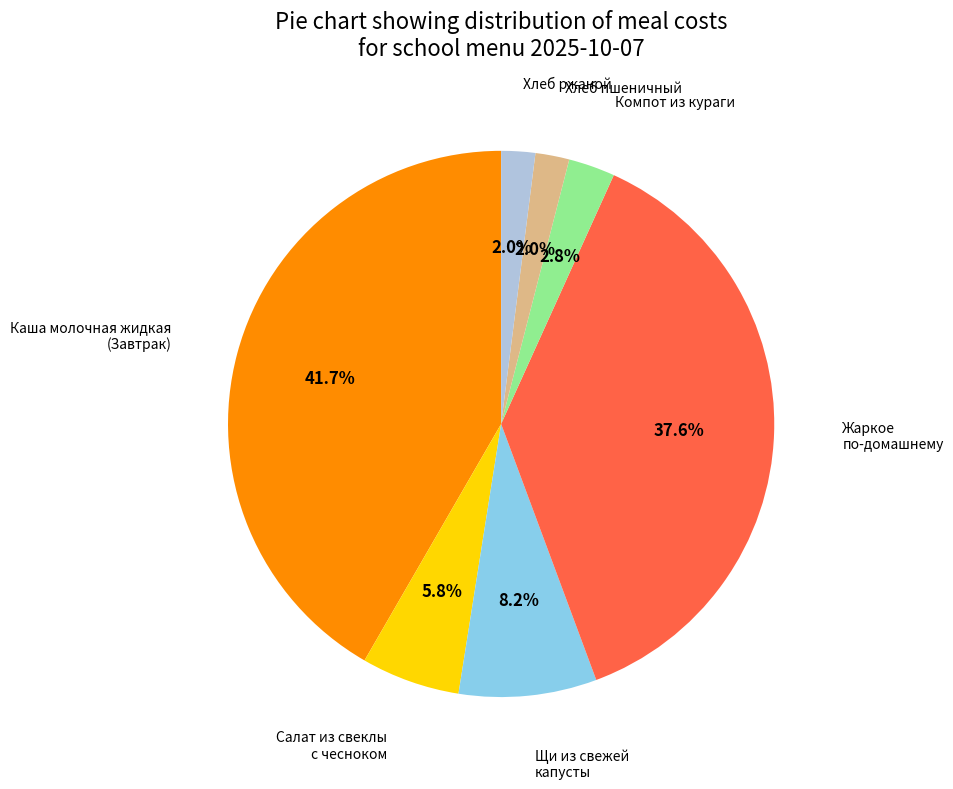

What is the largest slice in the pie chart?

Каша молочная жидкая (Завтрак)